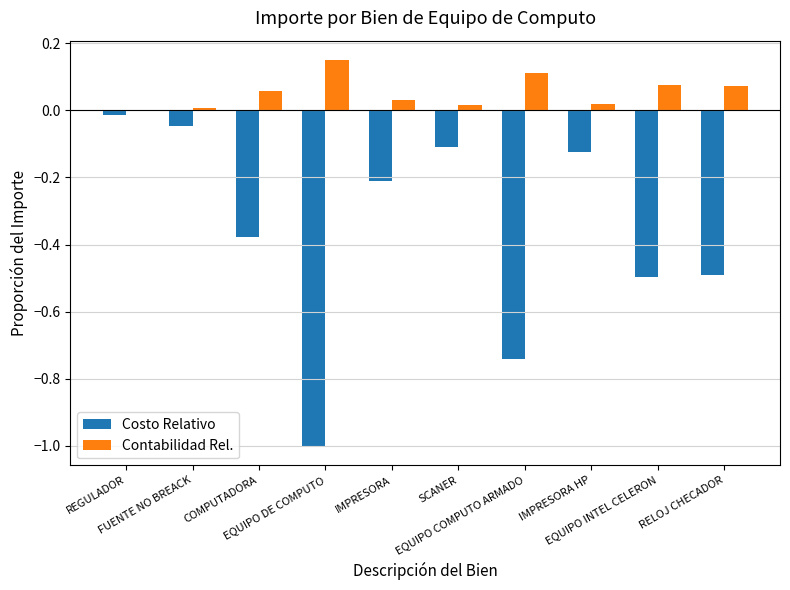

What is the sum of all Contabilidad Rel. values?

0.5